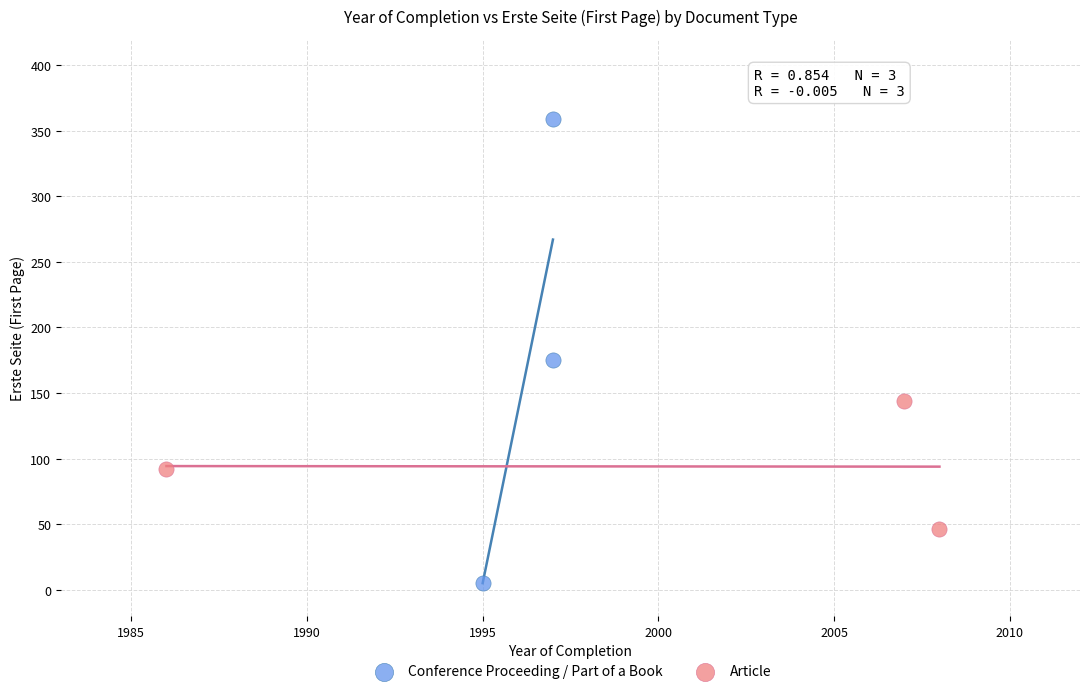

Which series contains the highest Y value?

Conference Proceeding / Part of a Book